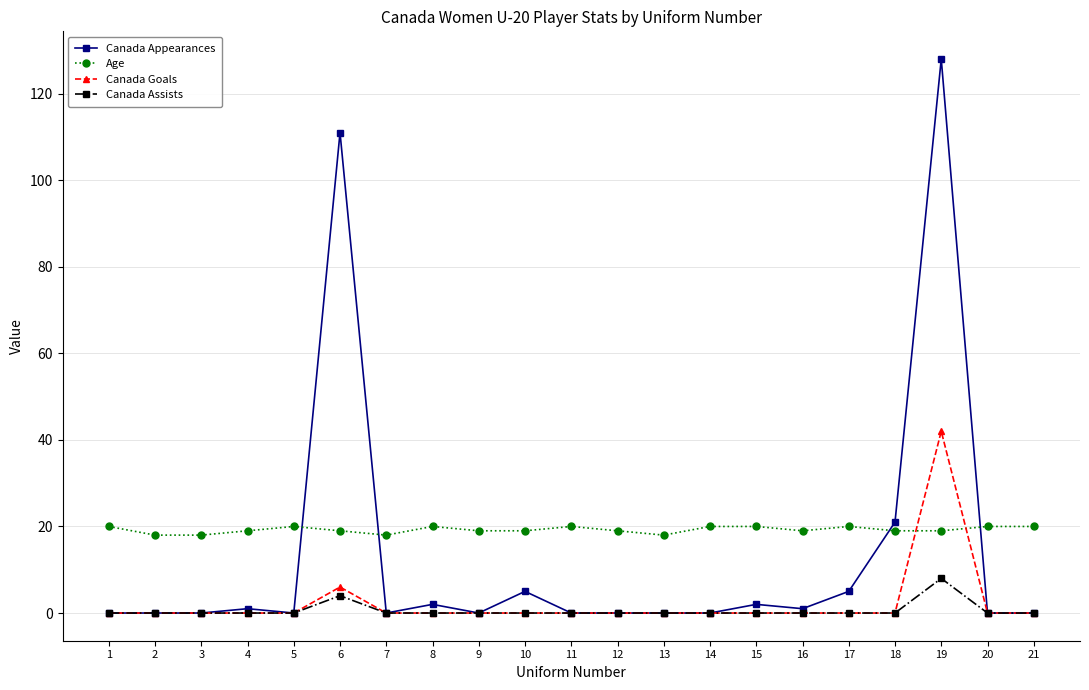

True or false: Age has more than 0 points higher than both neighbors.

True